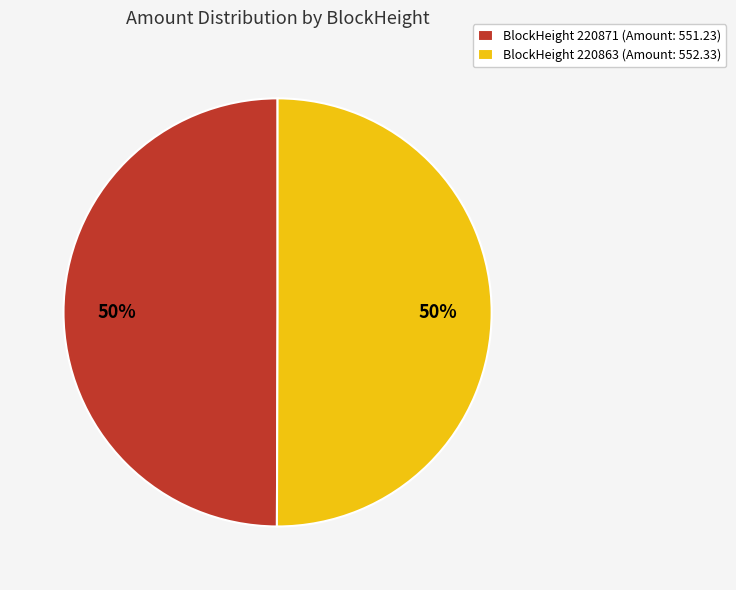

To the nearest percent, what is the average slice percentage?

50%